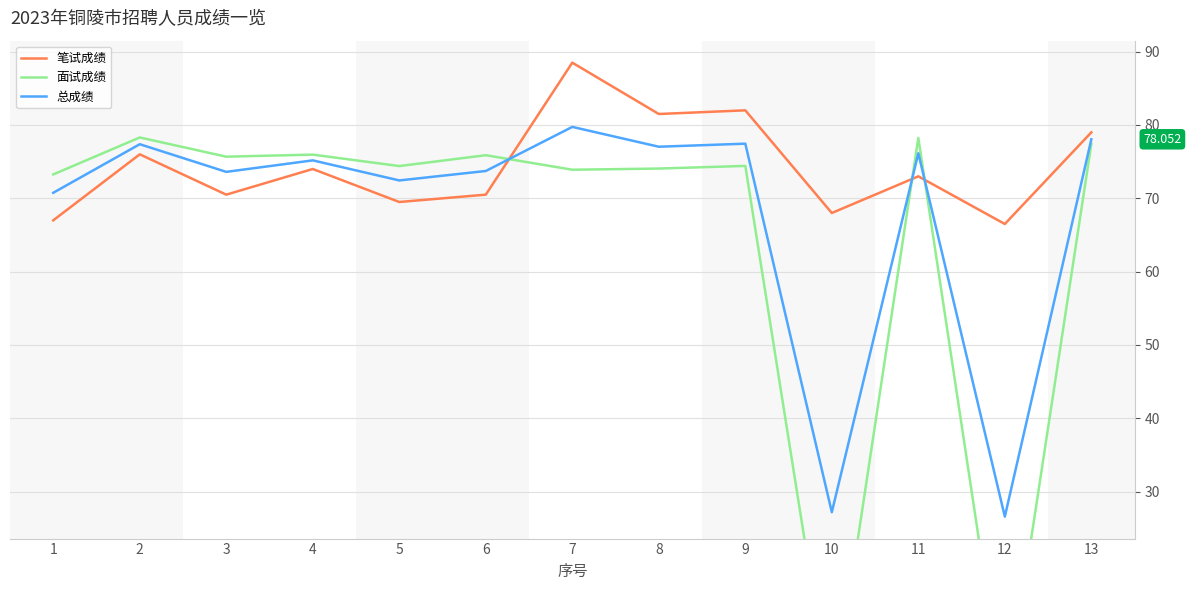

Between 11 and 3, which is larger?

11